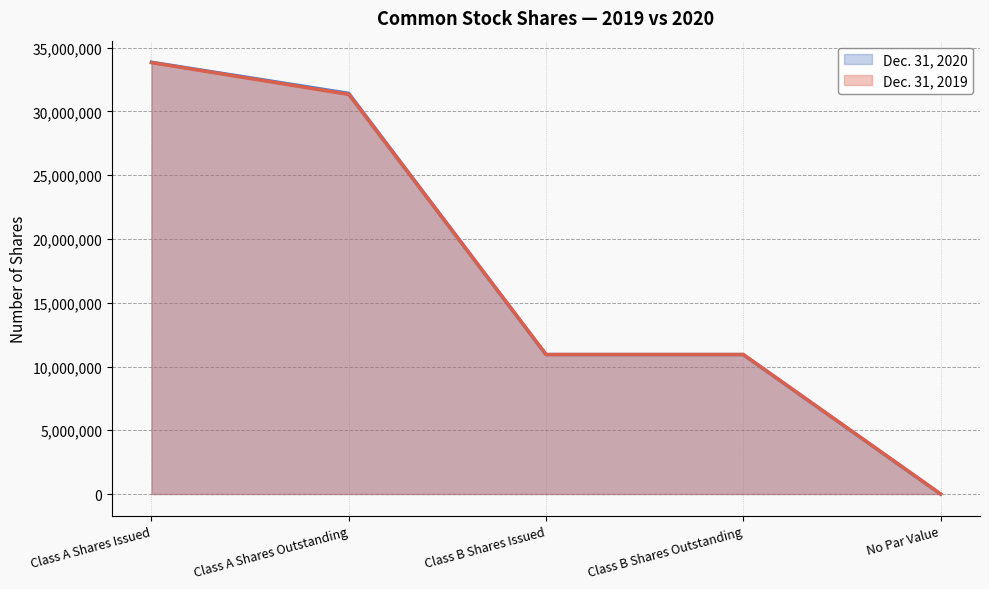

Reading left to right, transcribe all the data shown in this chart.

Dec. 31, 2020: 33861872	31421265	10938125	10938125	0
Dec. 31, 2019: 33835747	31337856	10938125	10938125	0